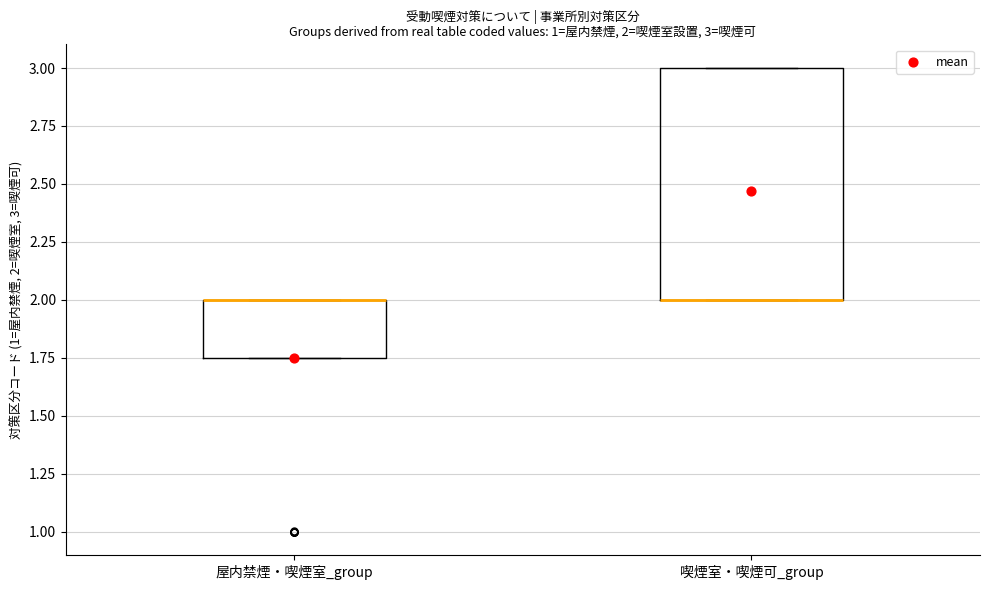

Comparing the boxes themselves (not the whiskers), which one is the tallest?

喫煙室・喫煙可_group